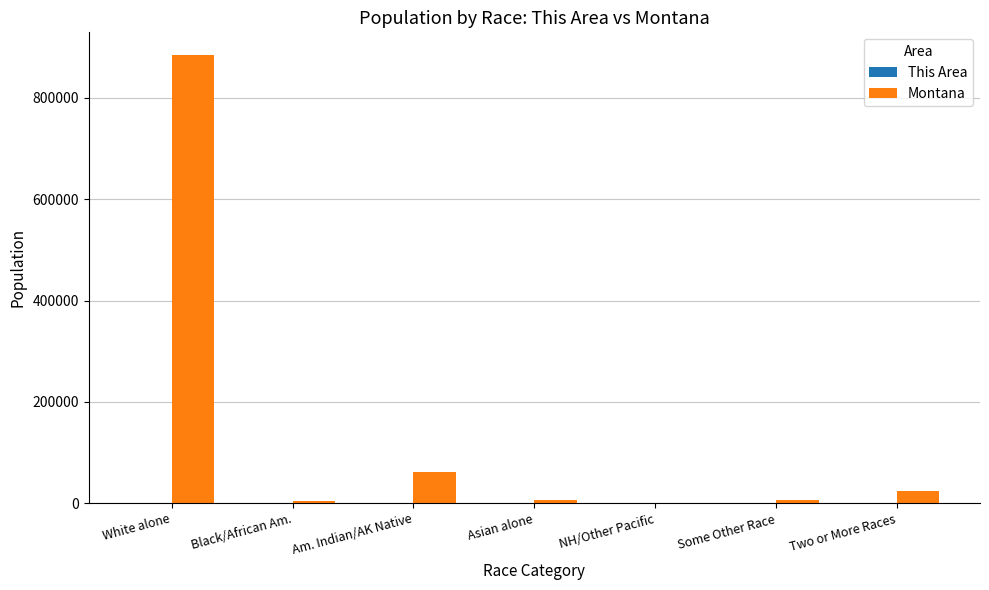

At which category is the sum across all series the highest?

White alone